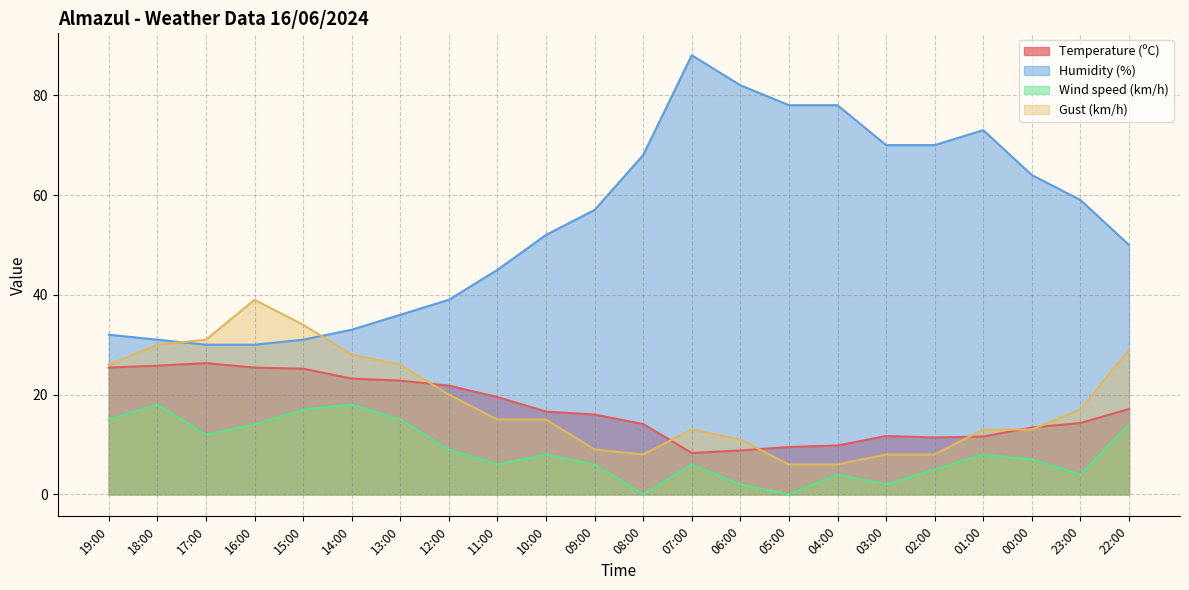

The Temperature (ºC) series shows 13.4 at 00:00. True or false?

True